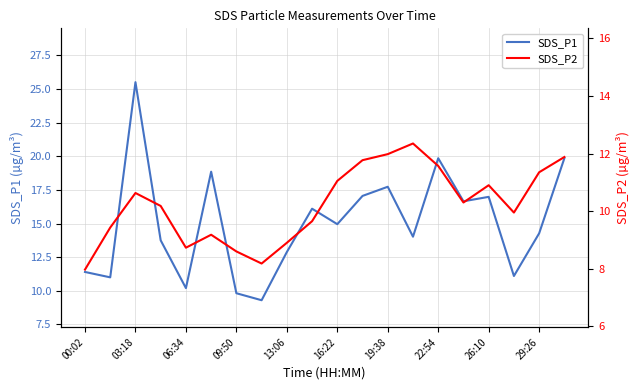

The value of SDS_P1 at 06:34 is 10.2. True or false?

True